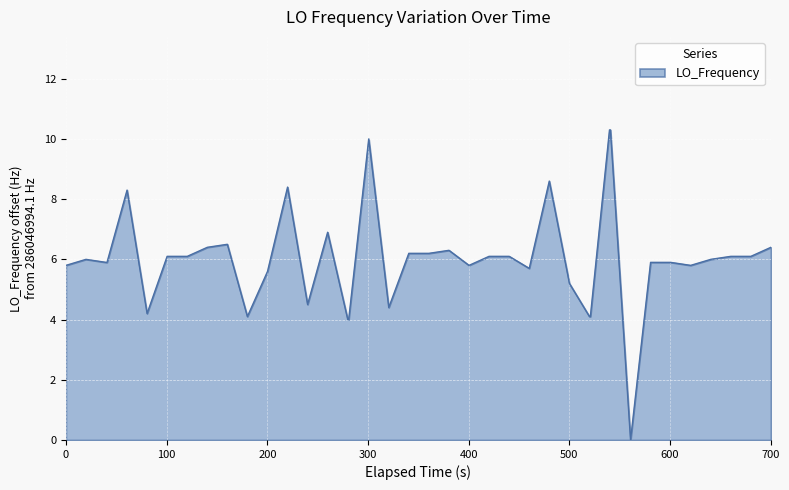

What is the maximum value shown in the chart?

10.3